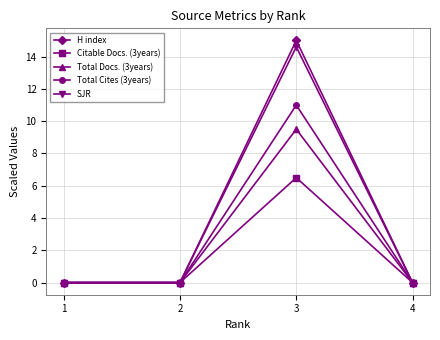

Rank the series by their maximum value, from lowest to highest.

Citable Docs. (3years), Total Docs. (3years), Total Cites (3years), SJR, H index